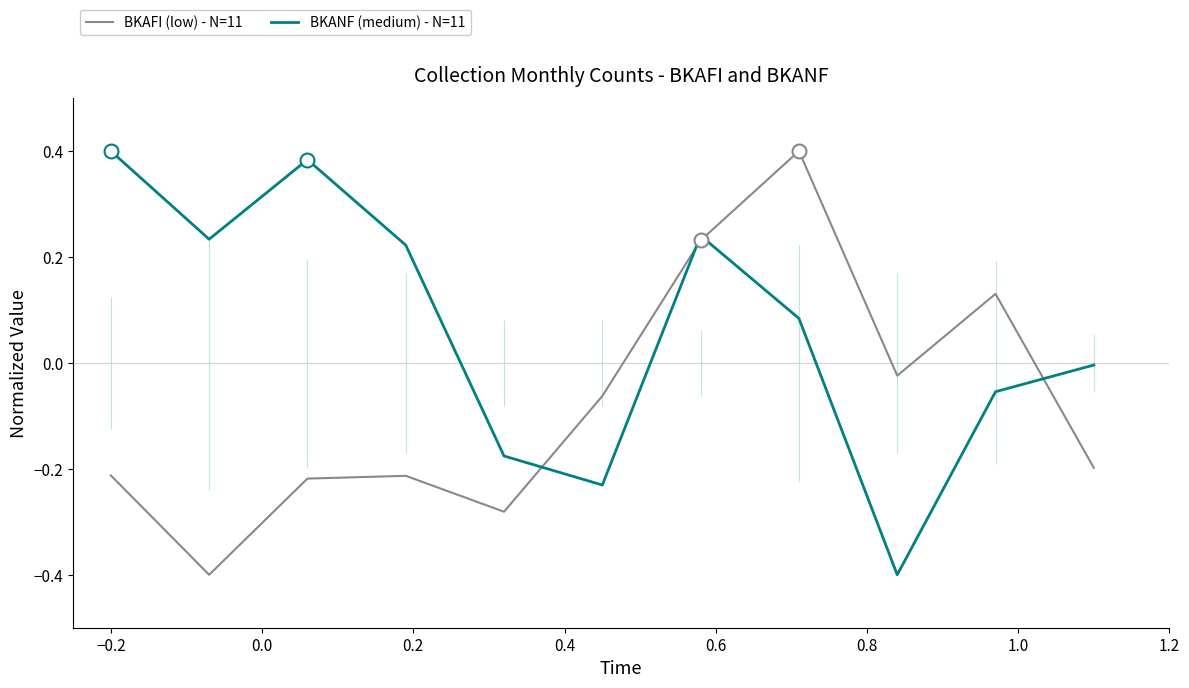

What is the lowest value of the BKANF (medium) - N=11 series?

-0.4